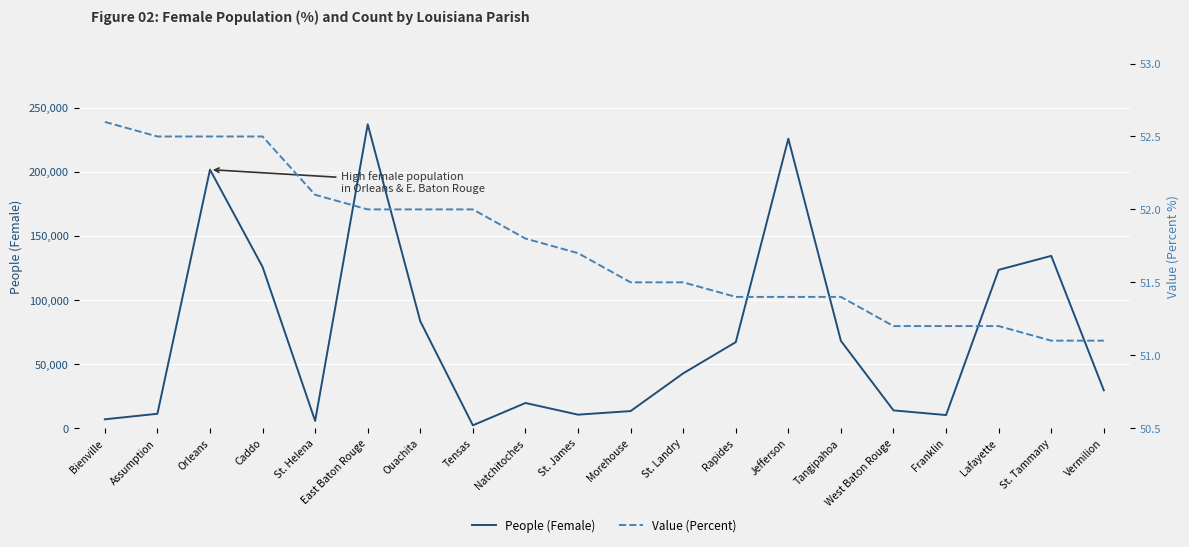

Does the chart display data point markers on the line(s)?

No